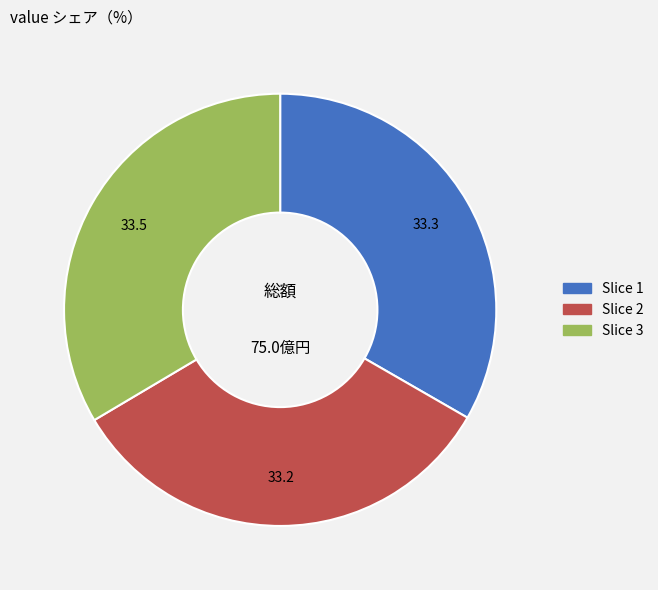

Is there any slice that represents more than half of the pie?

No